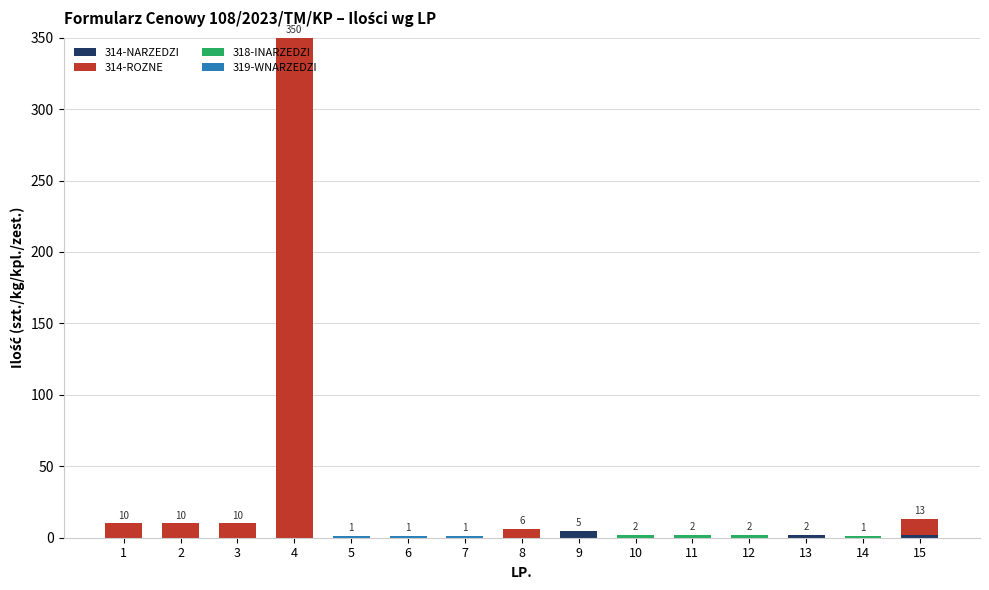

Does the chart contain stacked bars?

Yes